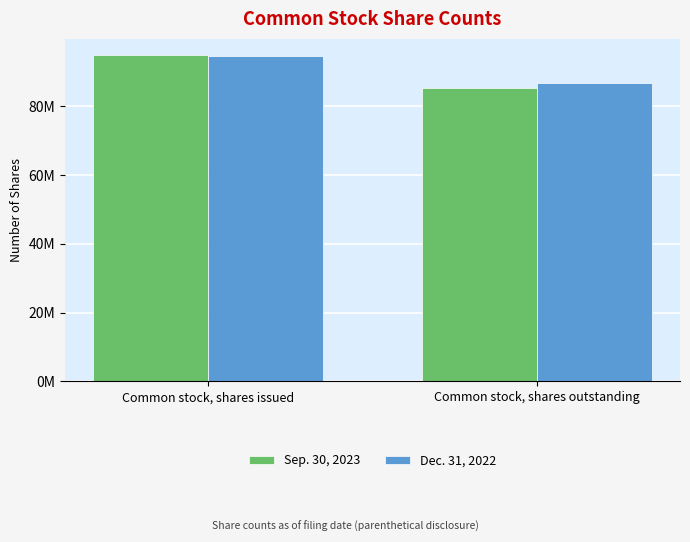

What is the total value across all series at Common stock, shares issued?

189376120